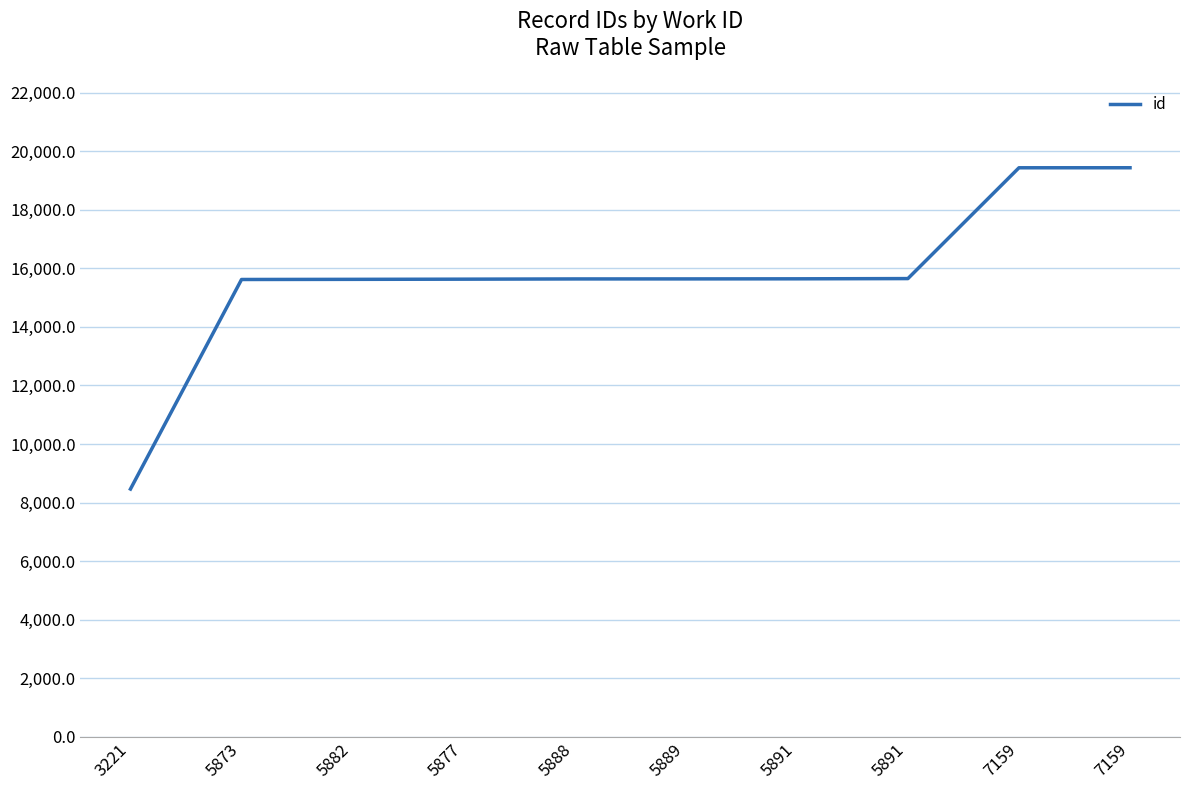

Between 5891 and 5889, which is larger?

5891